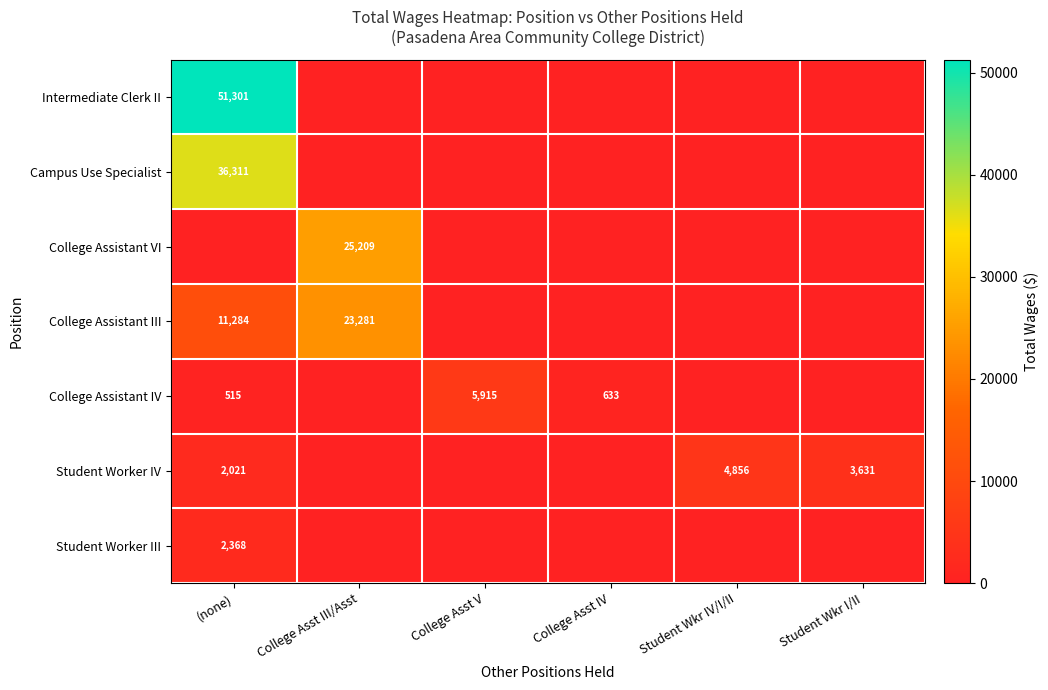

Count the number of categories in the chart.

6